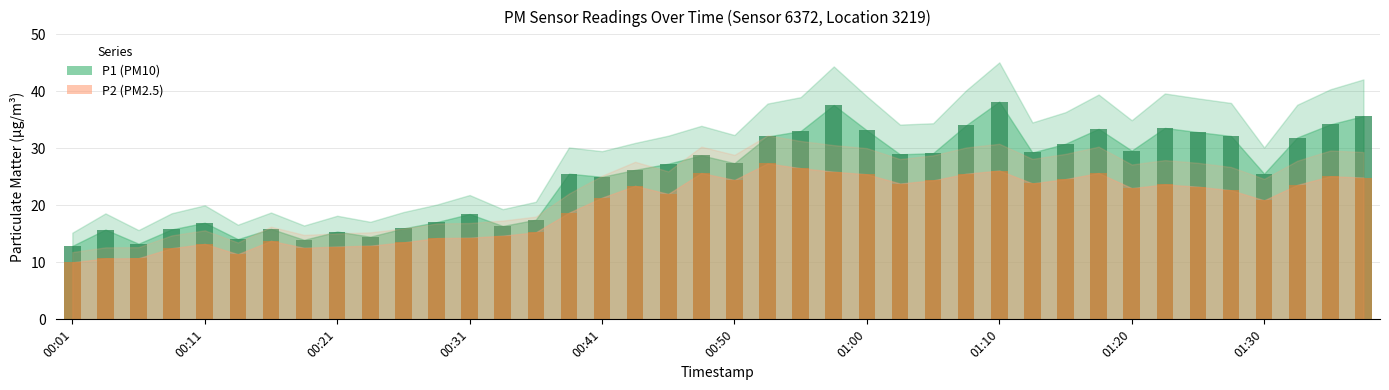

How many distinct data groups are displayed?

2